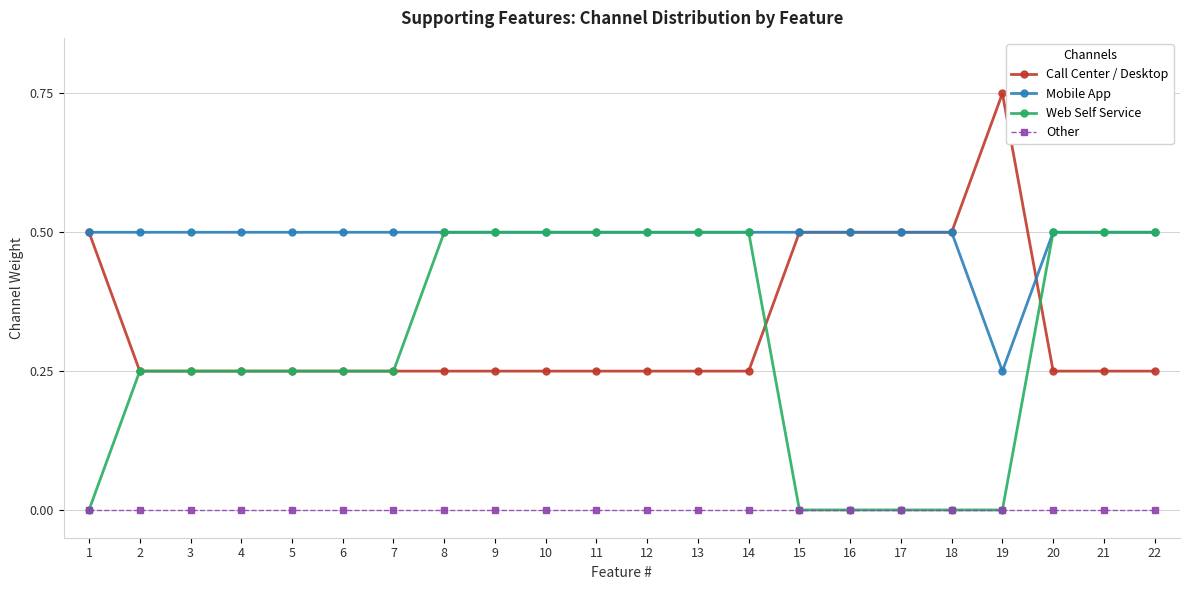

Which series changed the most between 5 and 12?

Web Self Service